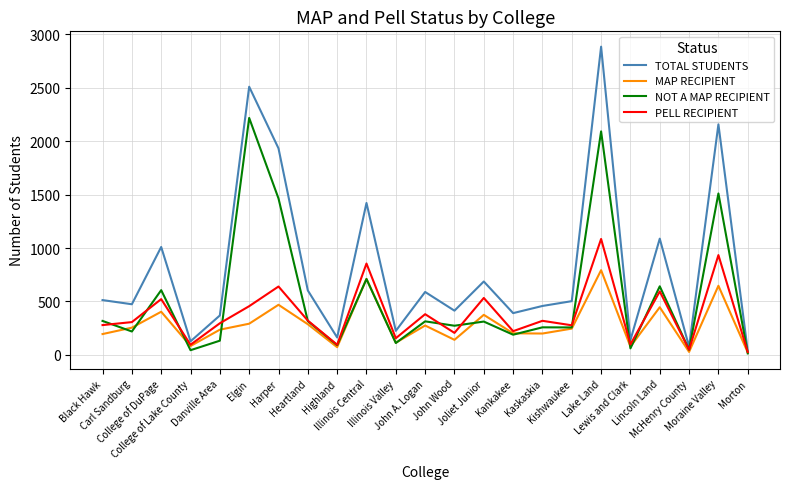

What position from the left is Heartland?

8